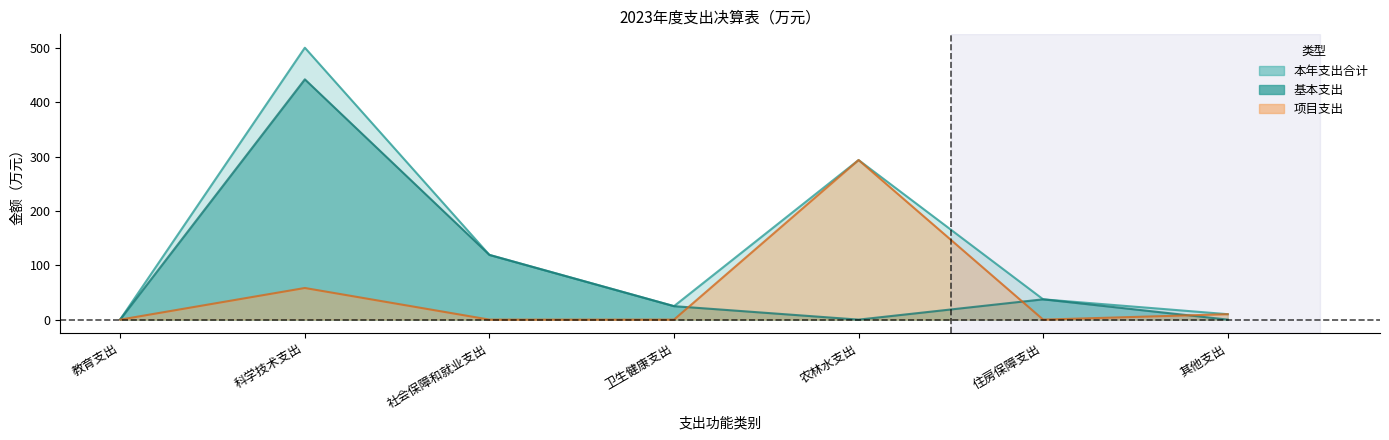

Between 社会保障和就业支出 and 卫生健康支出, which is larger?

社会保障和就业支出